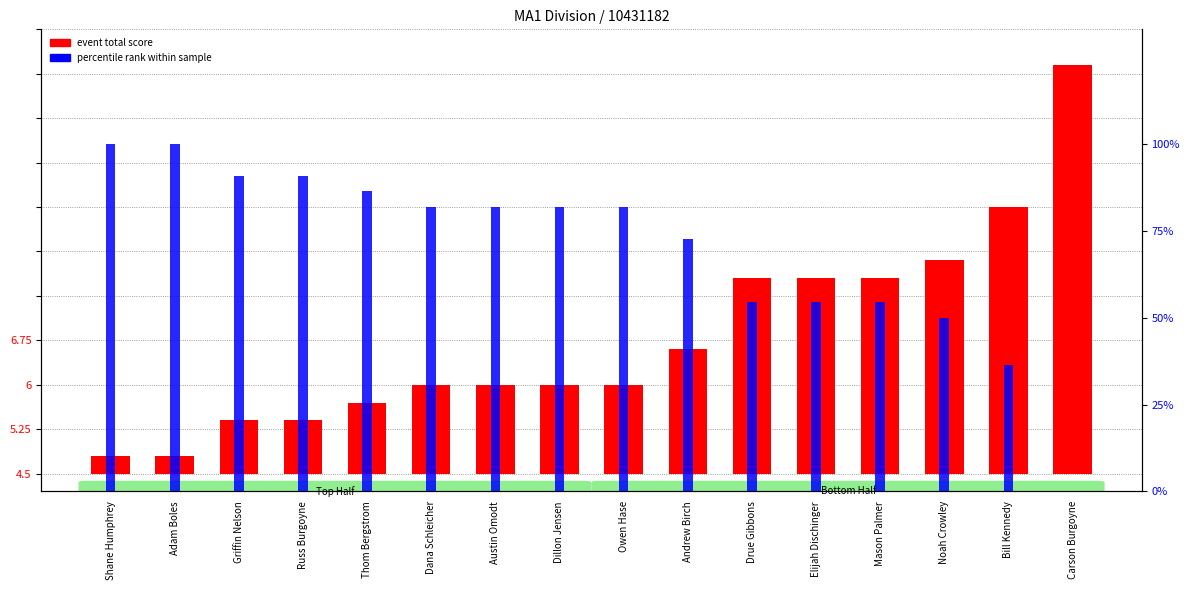

The event total score (above 50) series shows 16.3 at Mason Palmer. True or false?

False